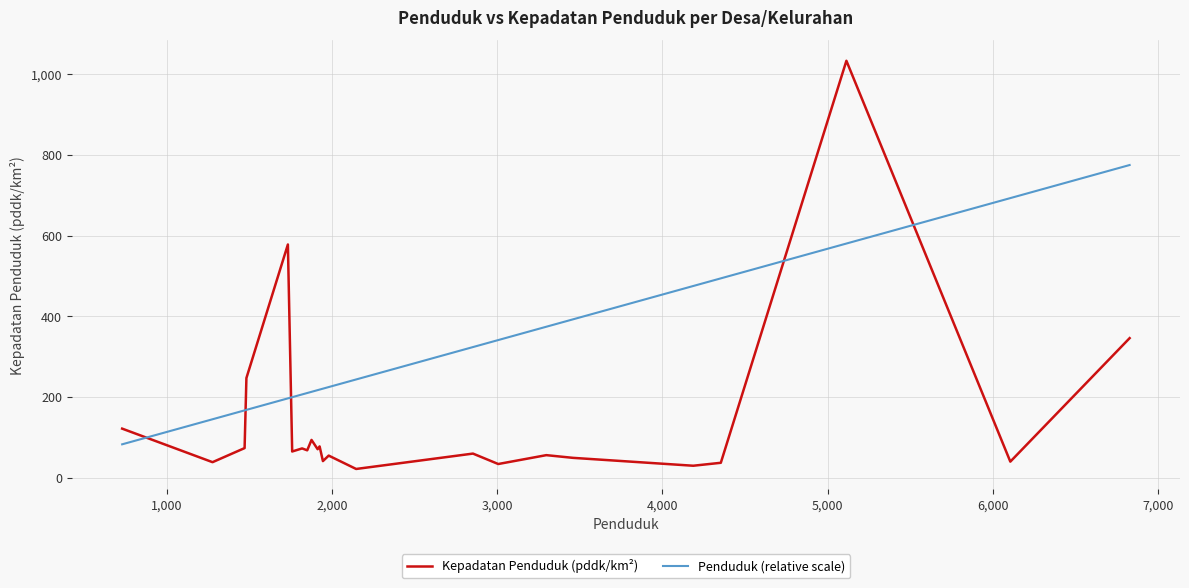

True or false: Kepadatan Penduduk (pddk/km²) and Penduduk (relative scale) intersect in this chart.

True